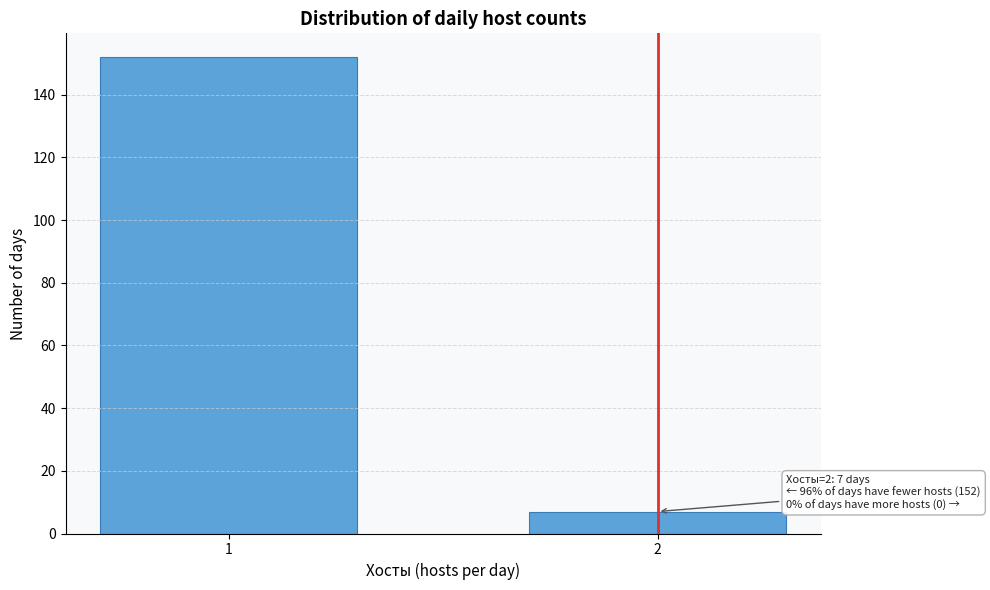

Reading right to left, what are all the values shown in this chart?

7	152